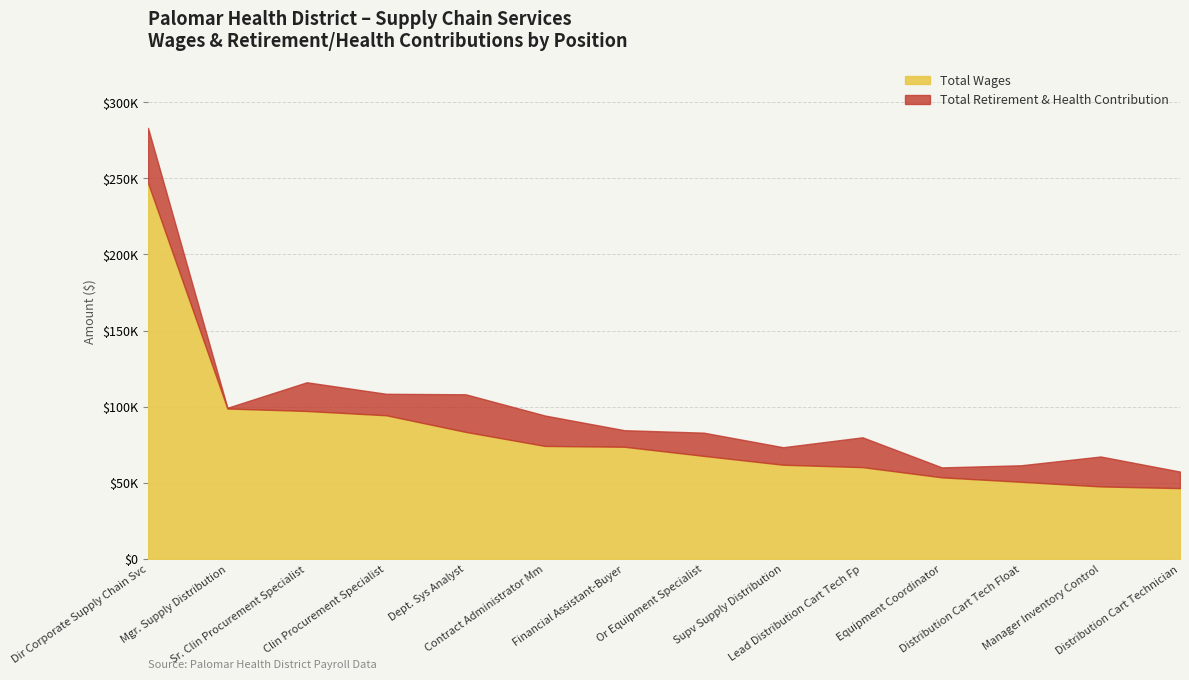

What is the value of the Total Wages point at the 1st from the left?

246912